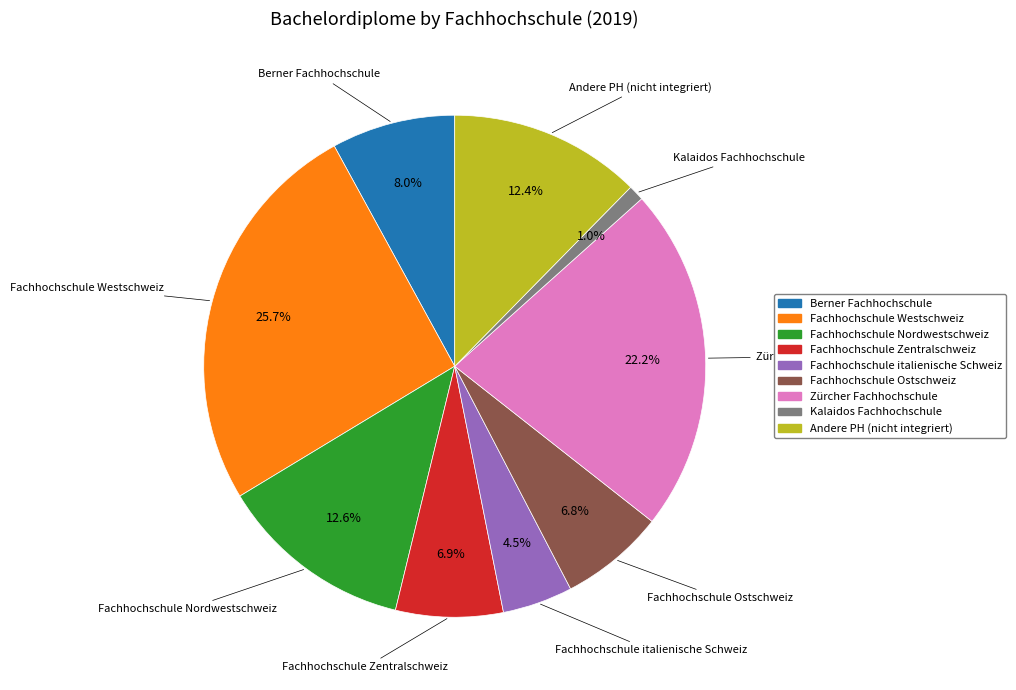

Do Fachhochschule italienische Schweiz and Kalaidos Fachhochschule together represent more than half of the pie?

No